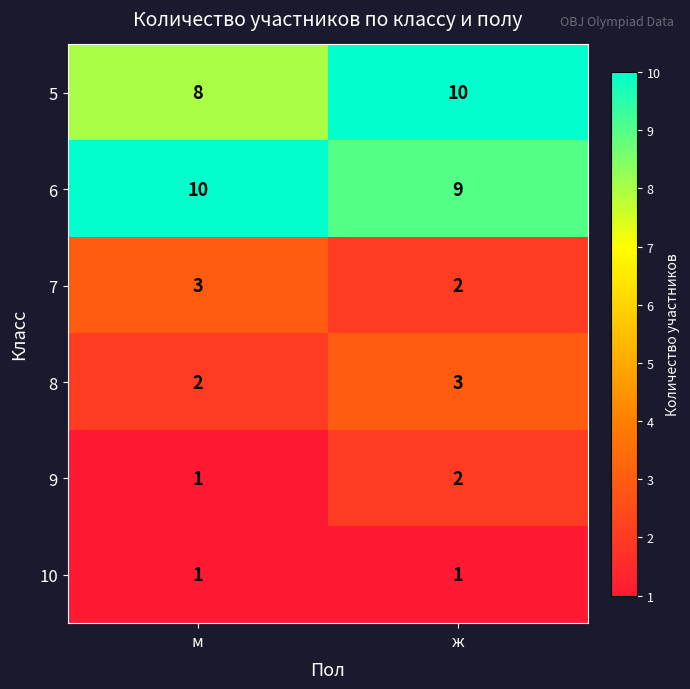

Read the 6 value at ж.

9